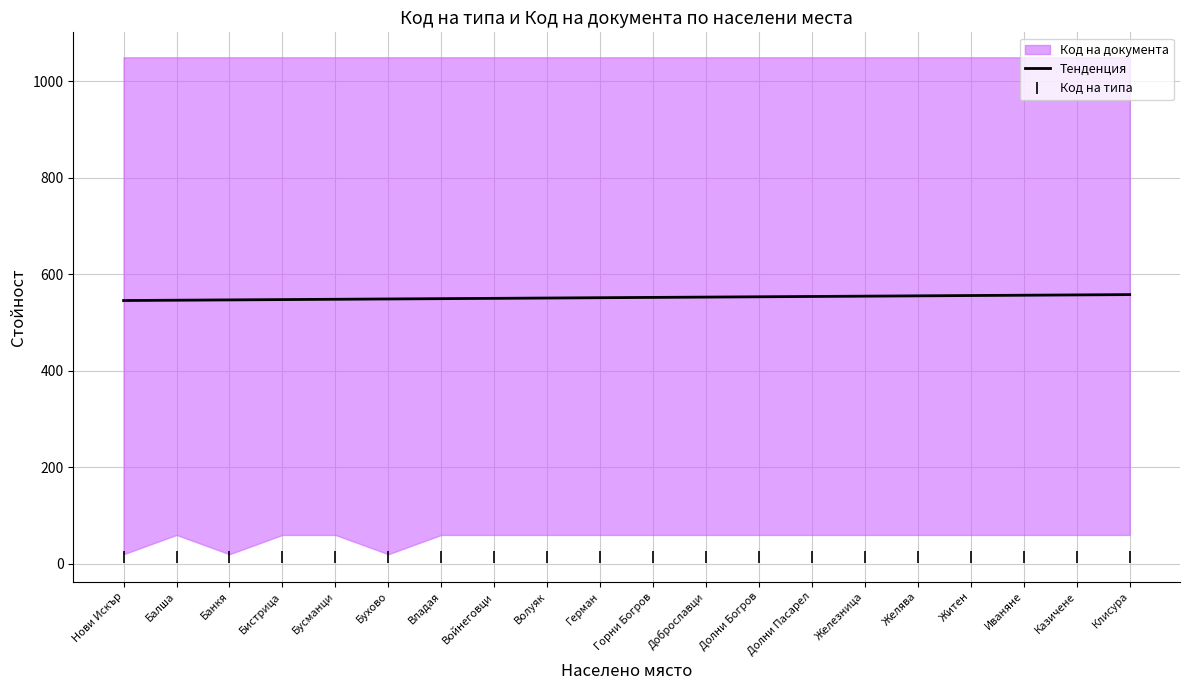

Which category has the highest value in the Тенденция series?

Клисура